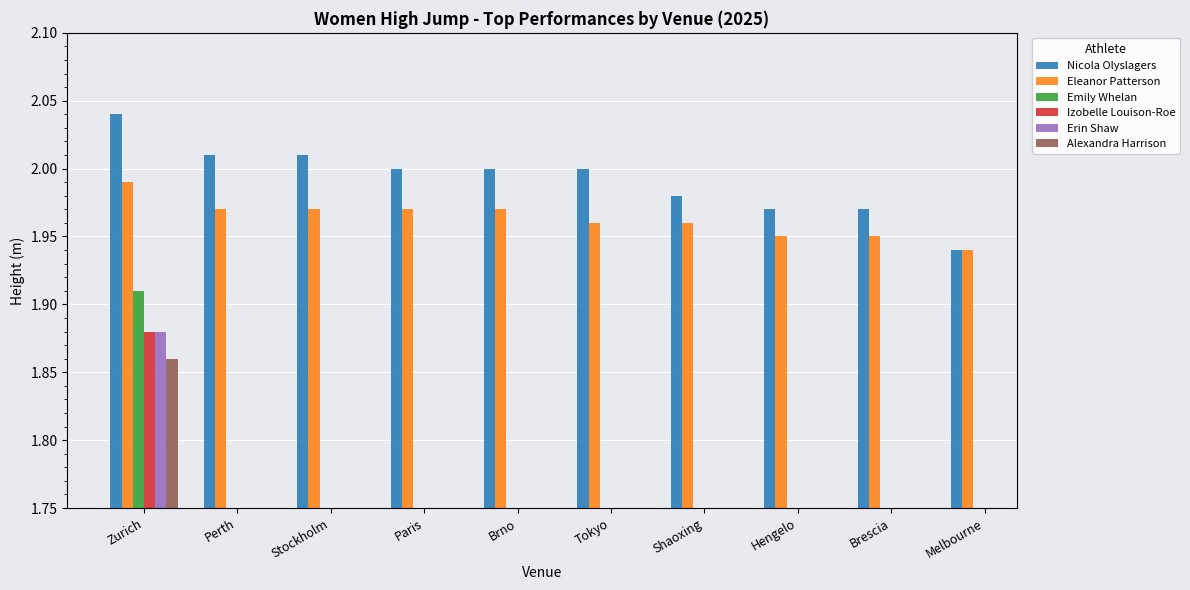

Which category has the lowest value in the Izobelle Louison-Roe series?

Zurich